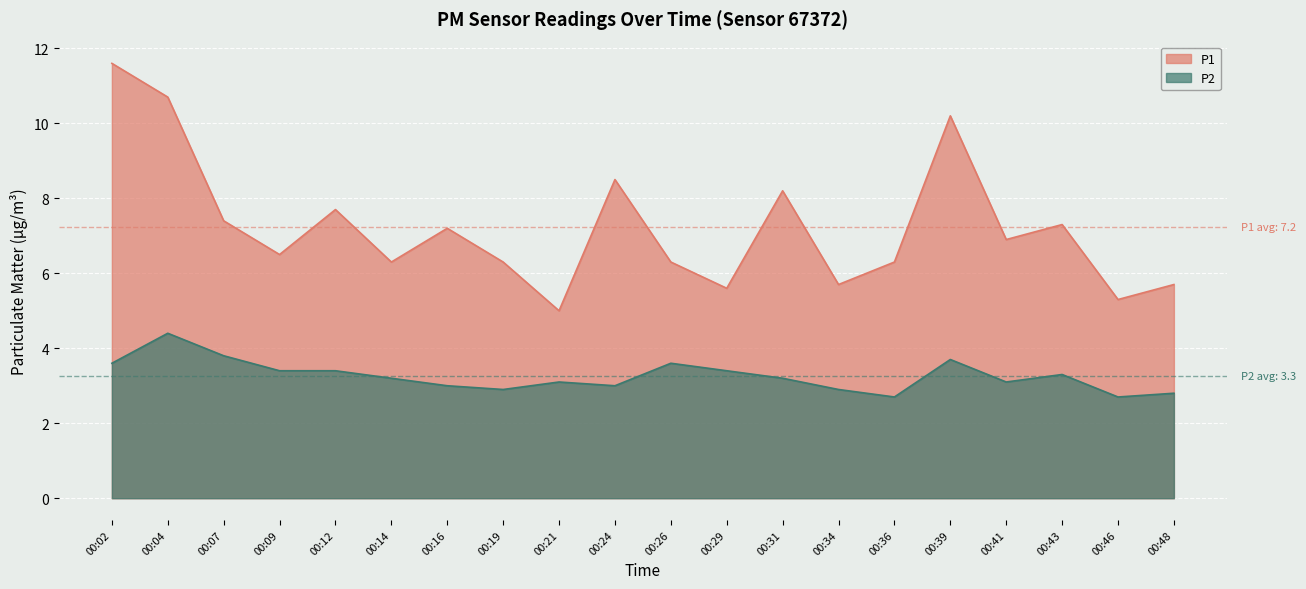

How many lines are shown in the chart?

2